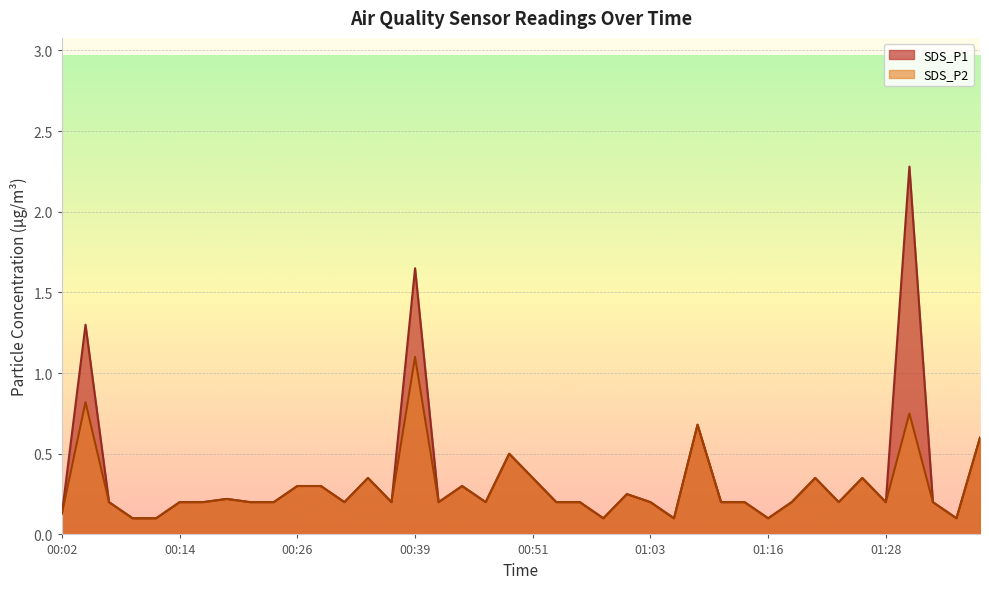

List the labels in order of SDS_P2 value, largest first.

00:39, 00:04, 01:30, 01:08, 01:38, 00:48, 00:34, 00:51, 01:21, 01:25, 00:26, 00:29, 00:43, 01:01, 00:19, 00:06, 00:14, 00:16, 00:21, 00:24, 00:31, 00:36, 00:41, 00:46, 00:53, 00:56, 01:03, 01:11, 01:13, 01:18, 01:23, 01:28, 01:33, 00:02, 00:09, 00:11, 00:58, 01:06, 01:16, 01:35